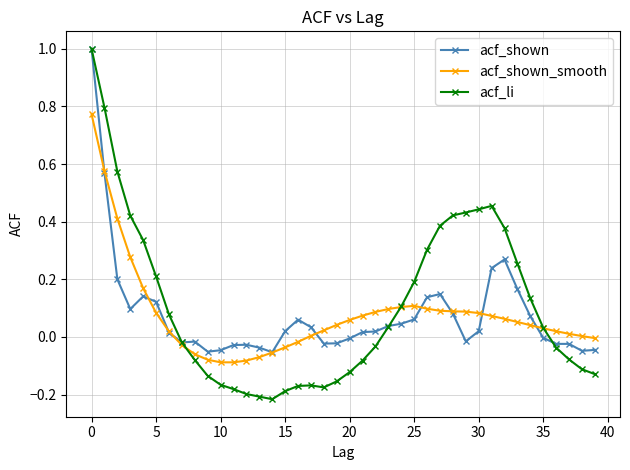

True or false: acf_shown has more than 1 points higher than both neighbors.

True